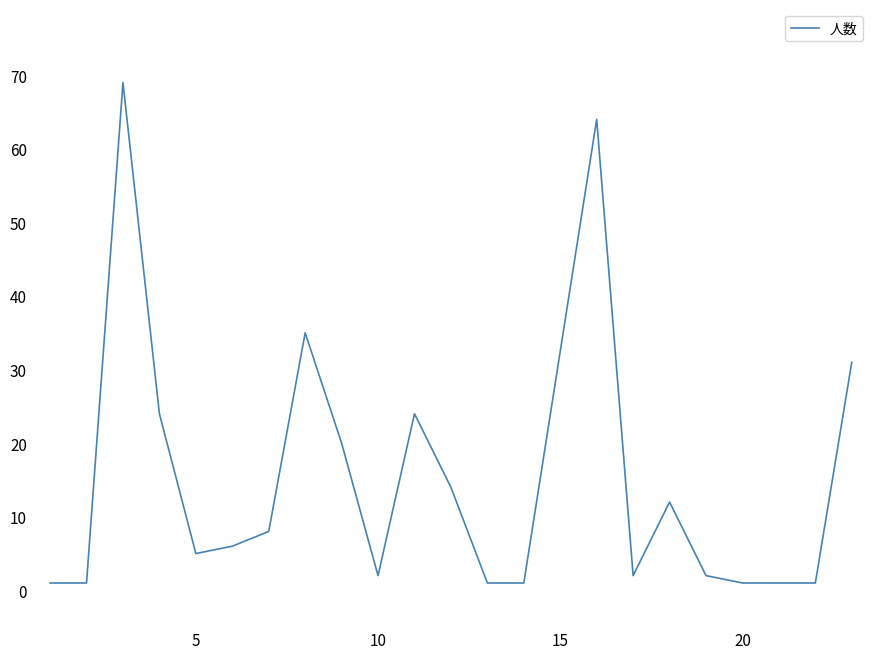

What is the maximum value shown in the chart?

69